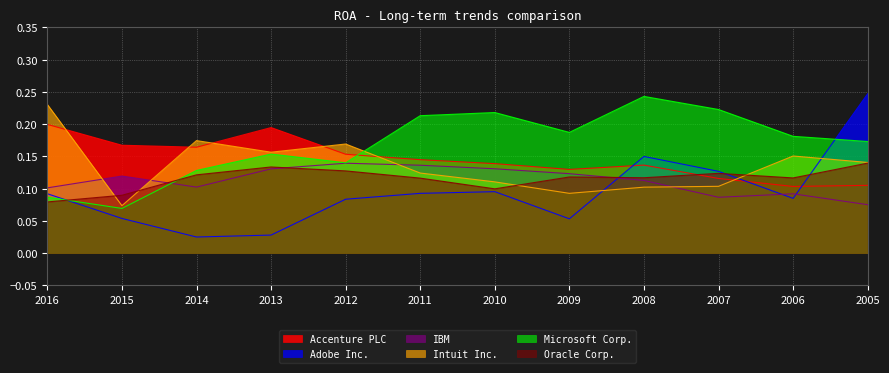

Where do Oracle Corp. and Microsoft Corp. first cross each other?

2016 and 2015